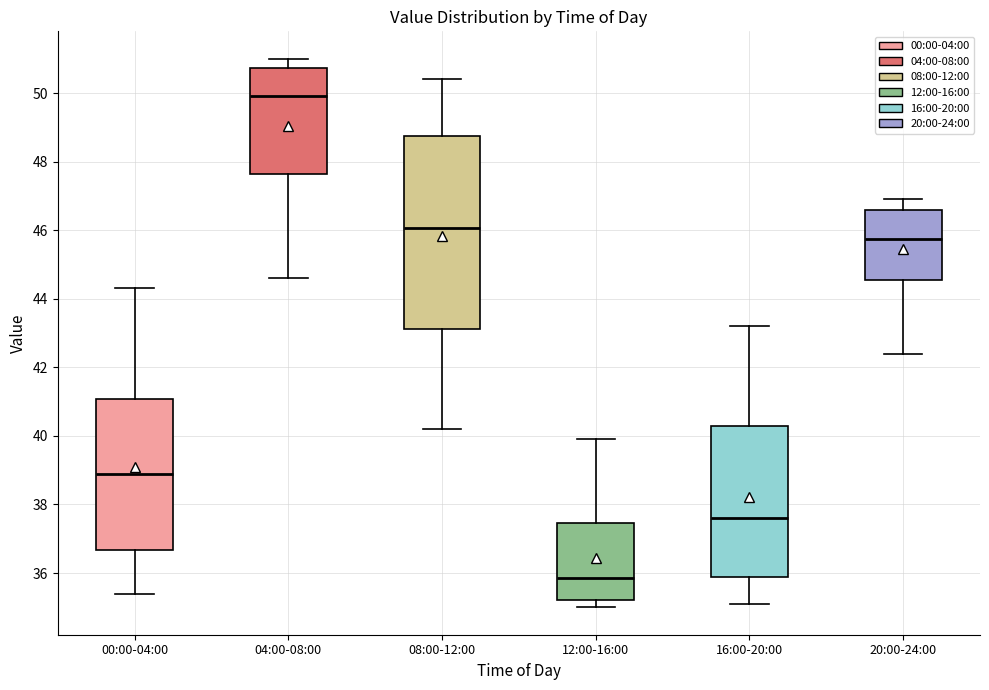

Where does the median line of the box for 20:00-24:00 sit on the y-axis? The values are not printed on the chart, so give them approximately, as read against the axis.

45.8